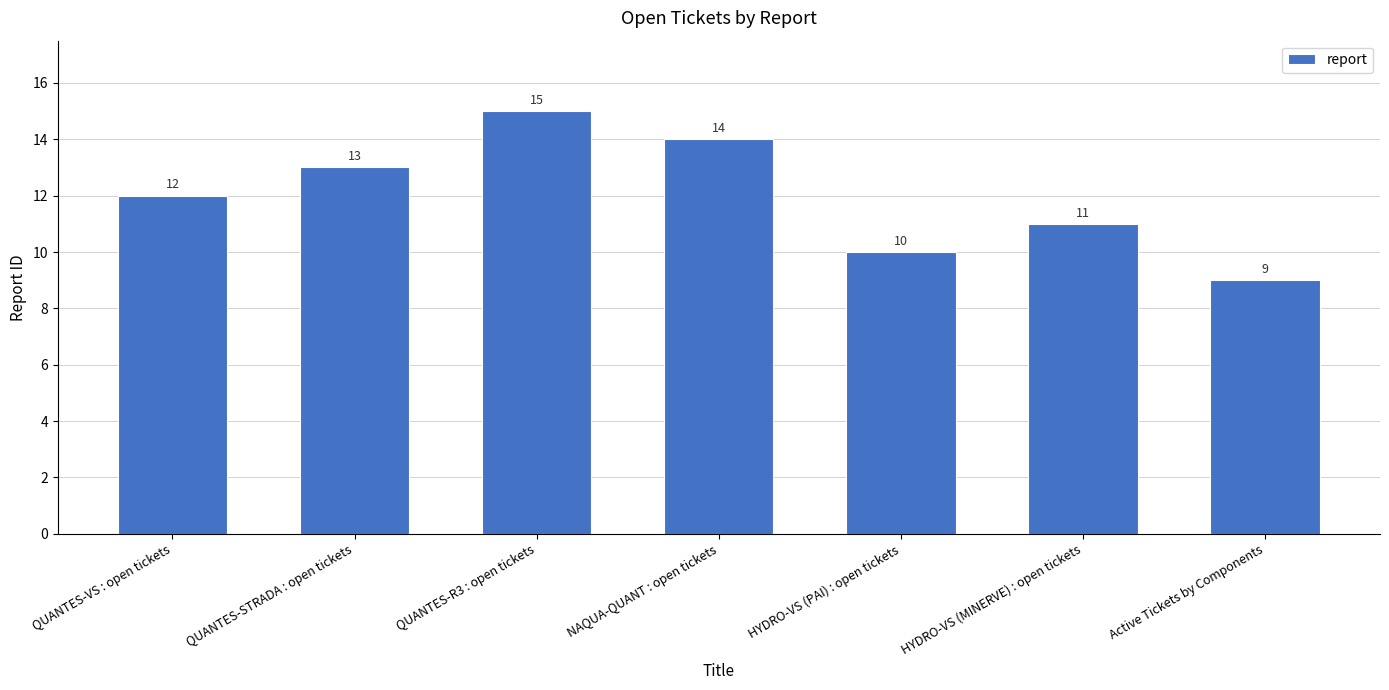

What is the sum of all values?

84